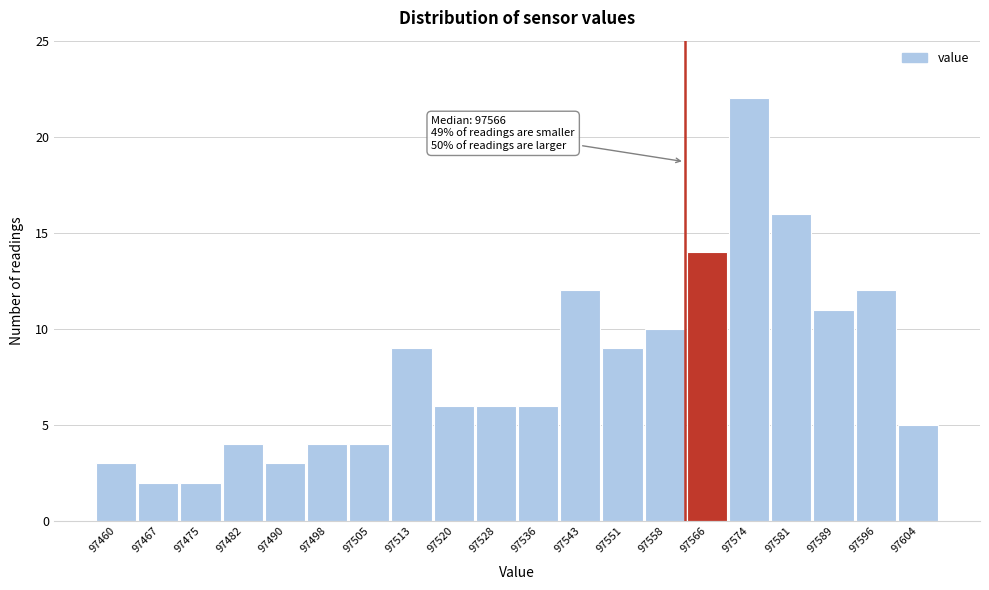

Reading left to right, transcribe all the data shown in this chart.

3	2	2	4	3	4	4	9	6	6	6	12	9	10	14	22	16	11	12	5